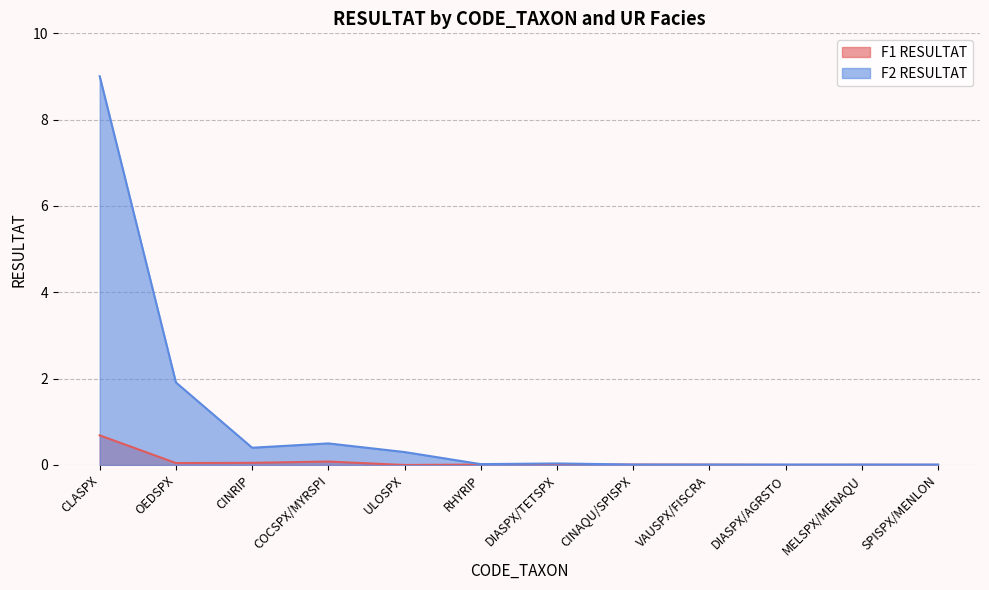

Rank the series by their maximum value, from lowest to highest.

F1 RESULTAT, F2 RESULTAT